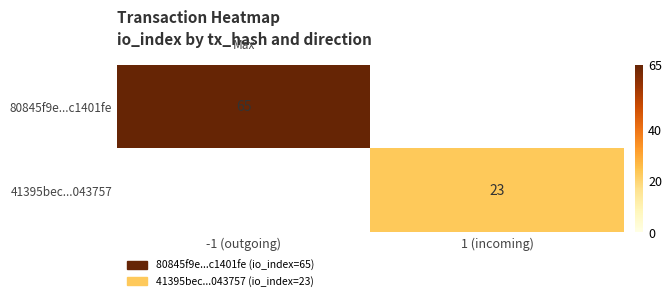

Is the value of 80845f9e...c1401fe at -1 (outgoing) greater than the value of 41395bec...043757 at 1 (incoming)?

Yes